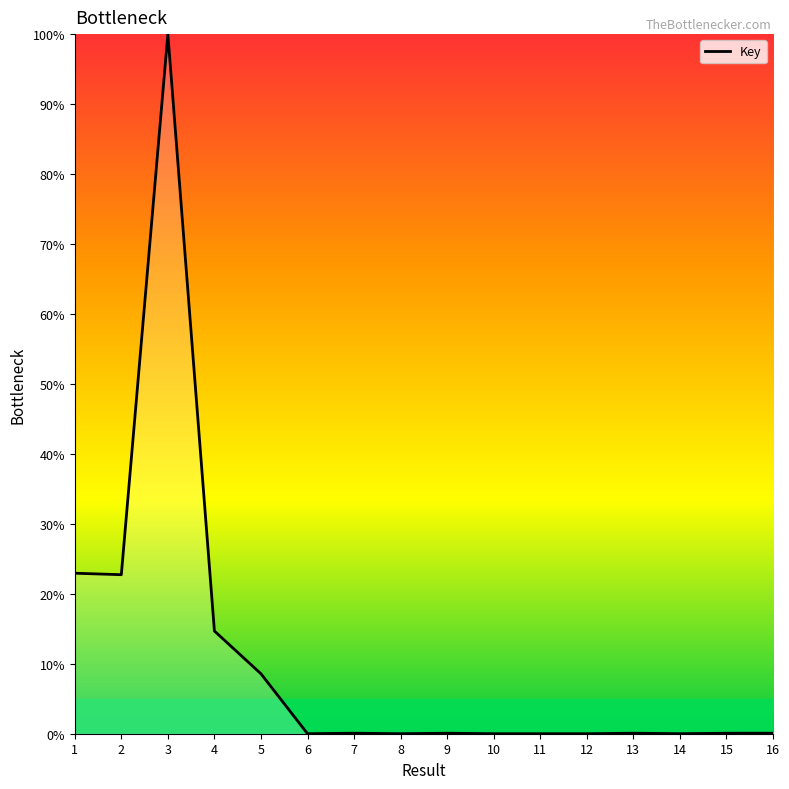

Where is the first local maximum?

3